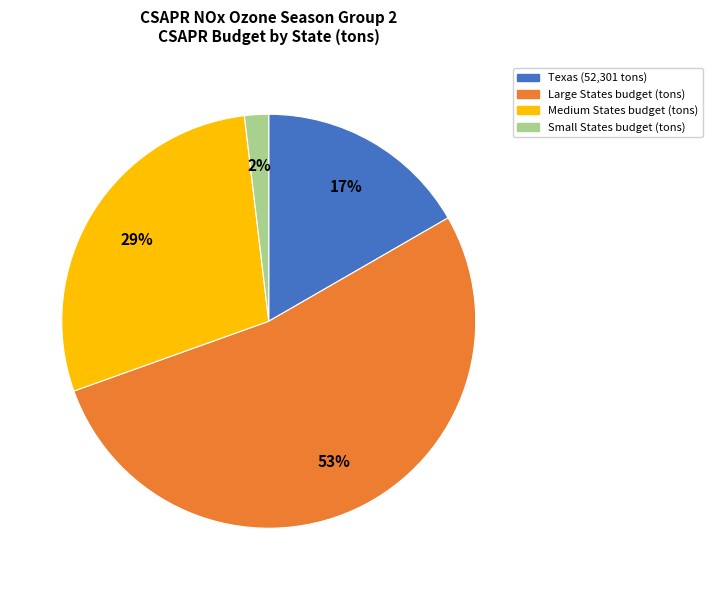

To the nearest percent, what is the average slice percentage?

25%